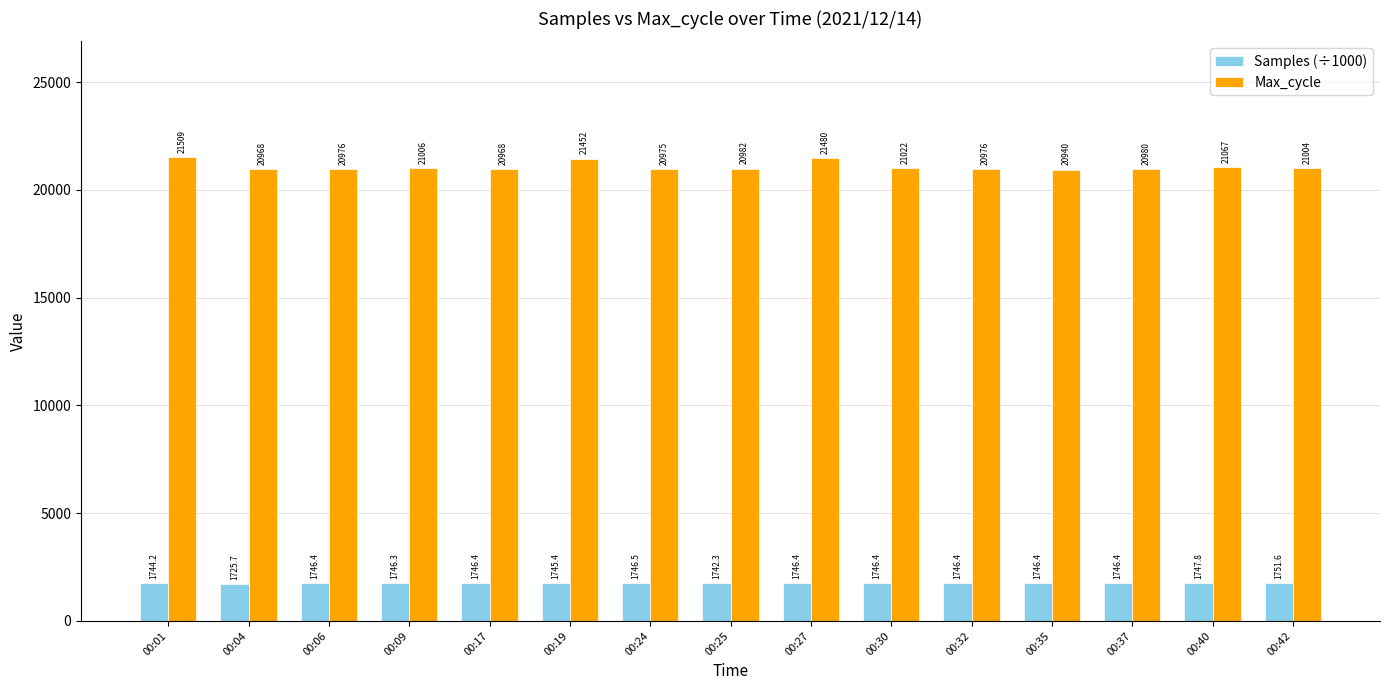

What is the sum of all Samples (÷1000) values?

26174.5